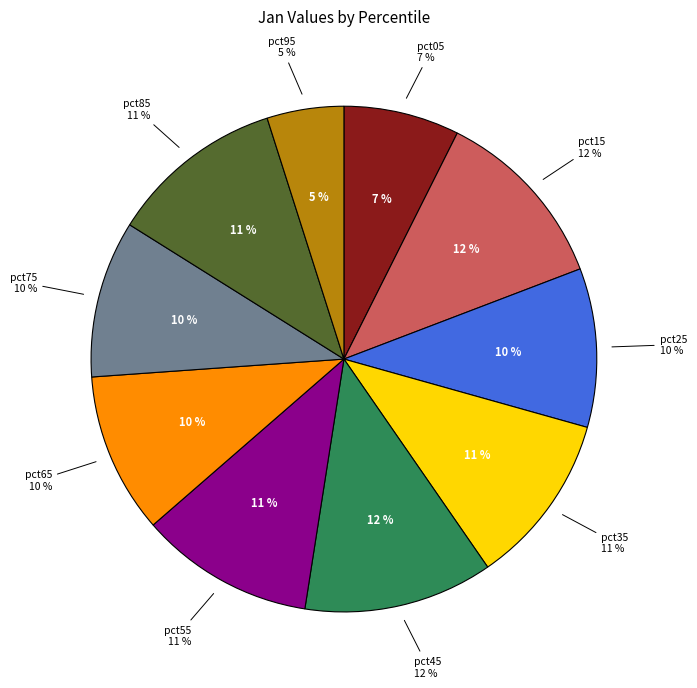

Between pct55 and pct75, which is larger?

pct55